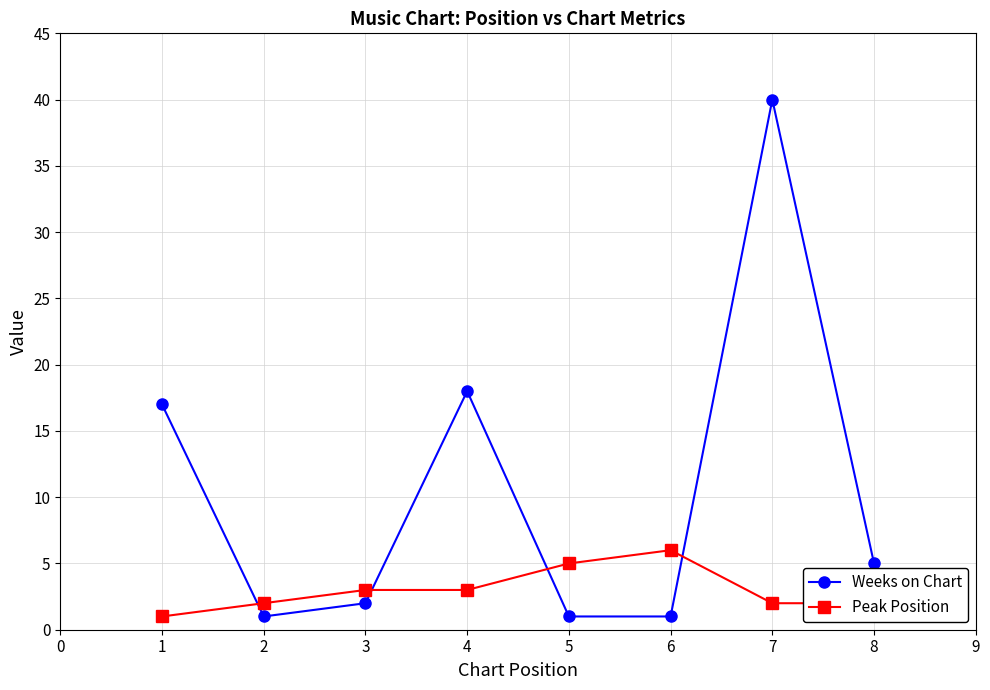

List the series in order of their peak value, highest first.

Weeks on Chart, Peak Position